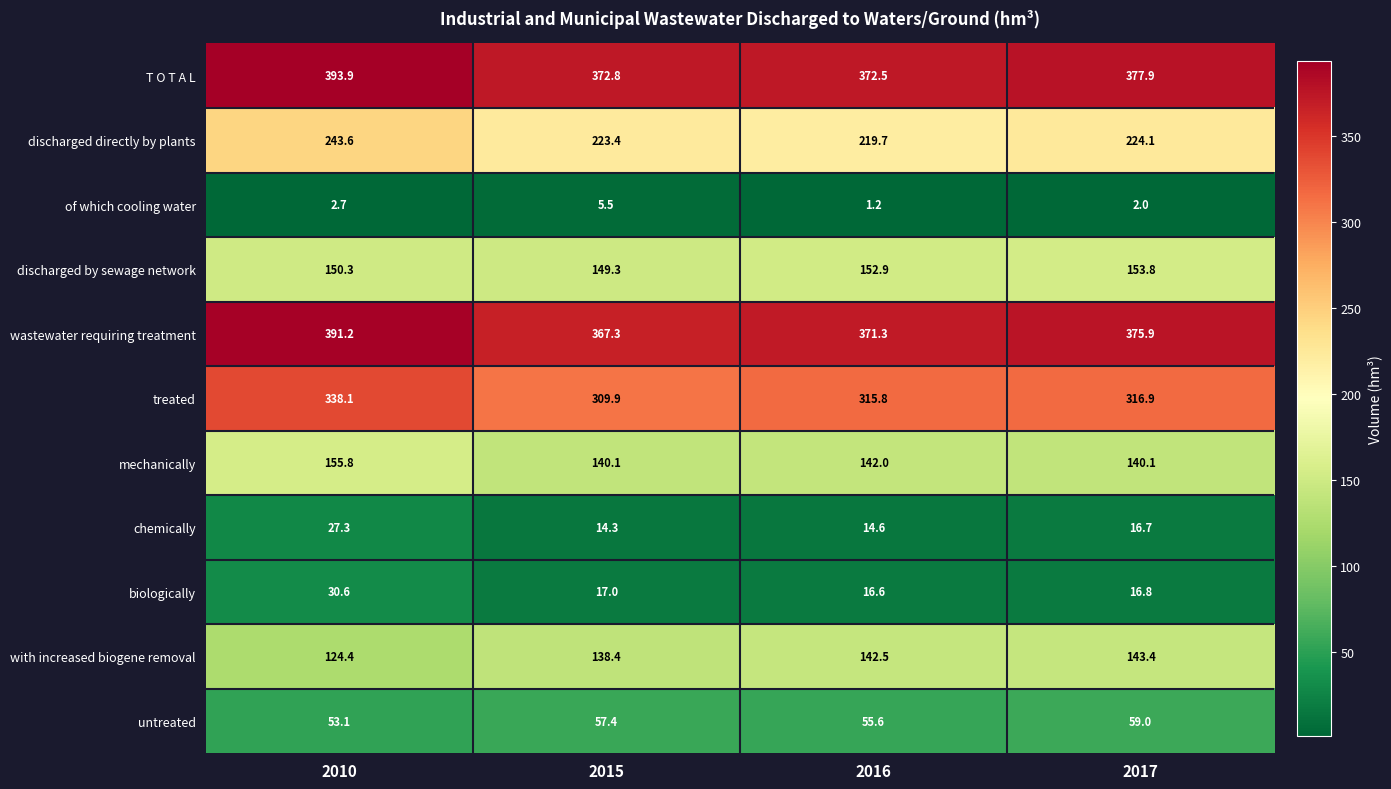

What is the difference between the maximum and second lowest values in the T O T A L series?

21.1